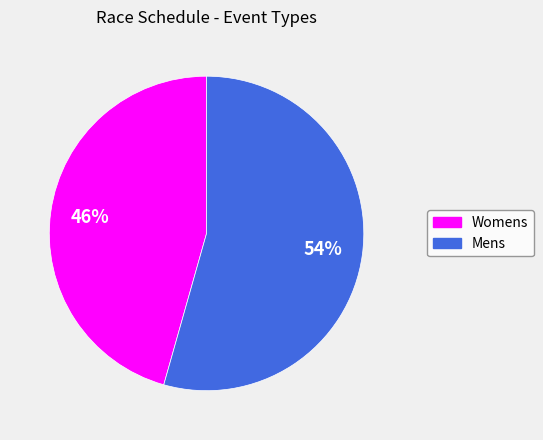

Does Mens account for over 50% of the chart?

Yes